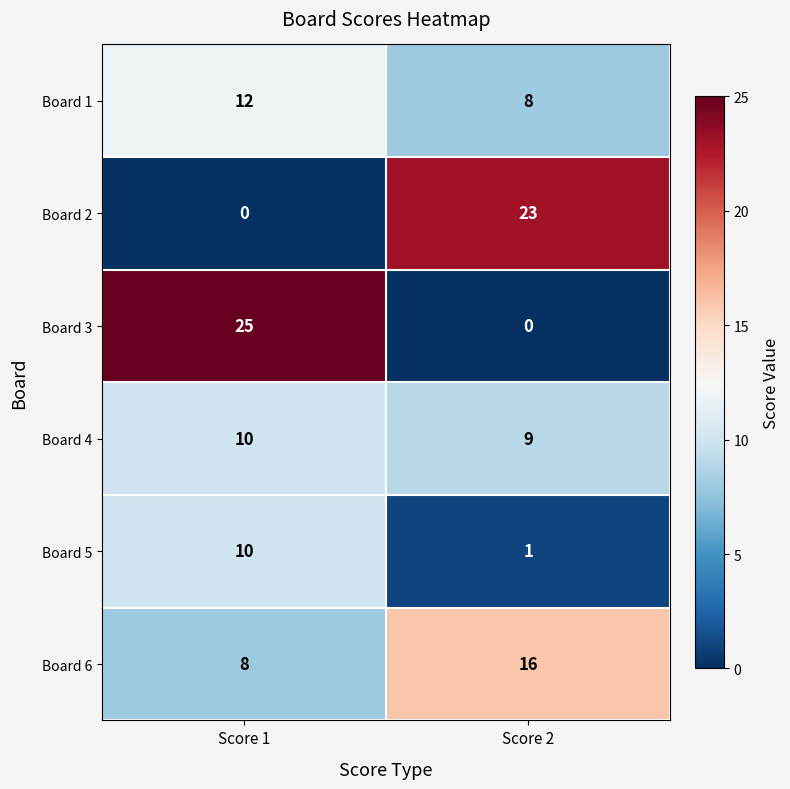

Reading left to right, what are all the values shown in this chart?

Board 1: 12	8
Board 2: 0	23
Board 3: 25	0
Board 4: 10	9
Board 5: 10	1
Board 6: 8	16